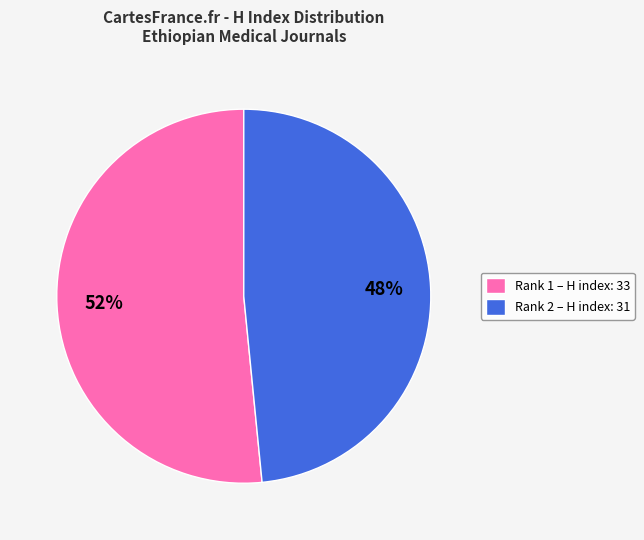

Do Rank 2 – H index: 31 and Rank 1 – H index: 33 together represent more than half of the pie?

Yes